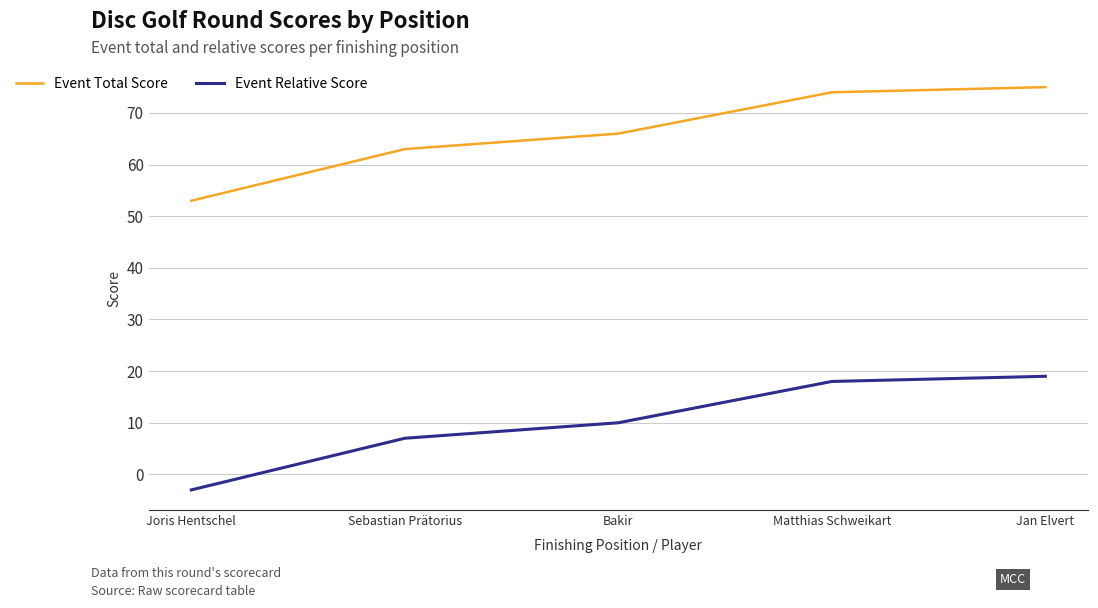

The Event Total Score series shows 75 at Jan Elvert. True or false?

True